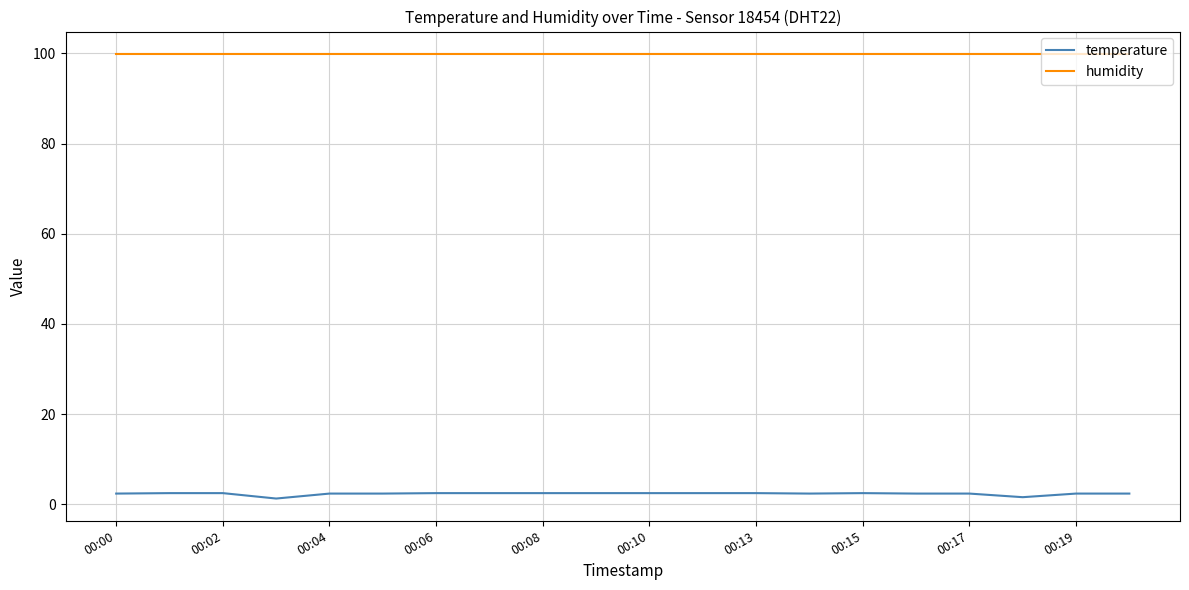

What is the lowest value of the humidity series?

99.9